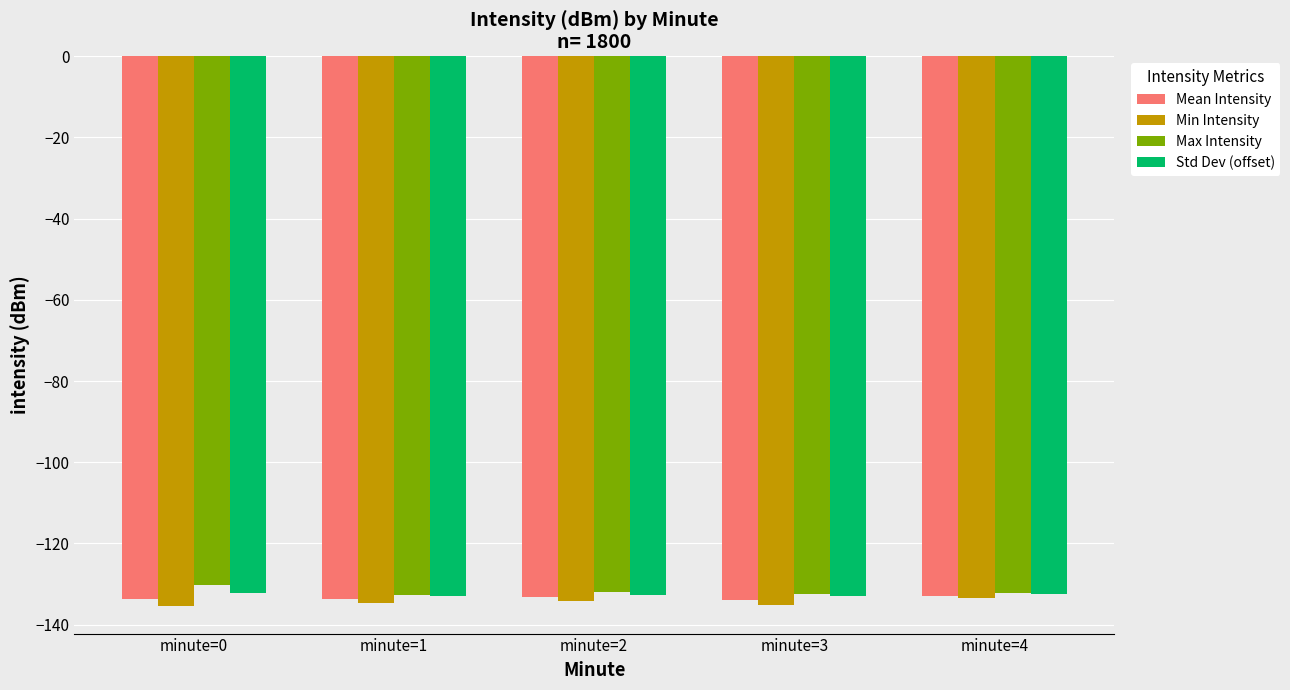

How many data points does each series have?

5